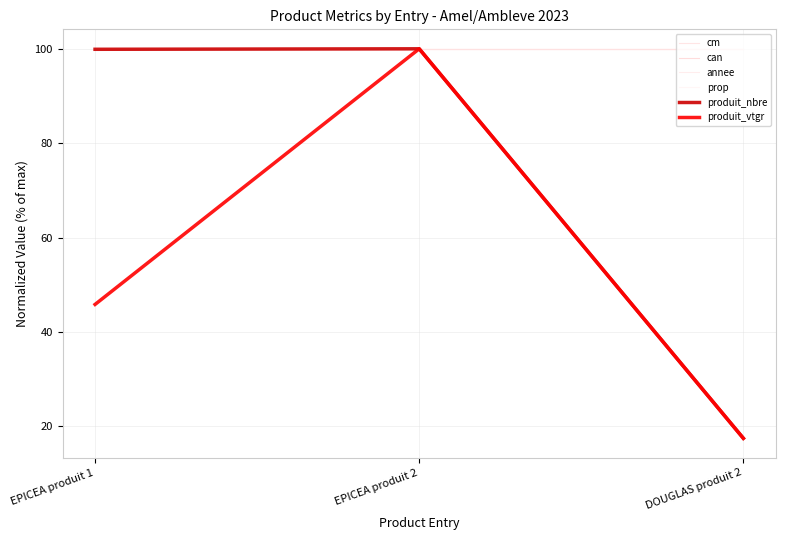

What is the sum of all can values?

300.0